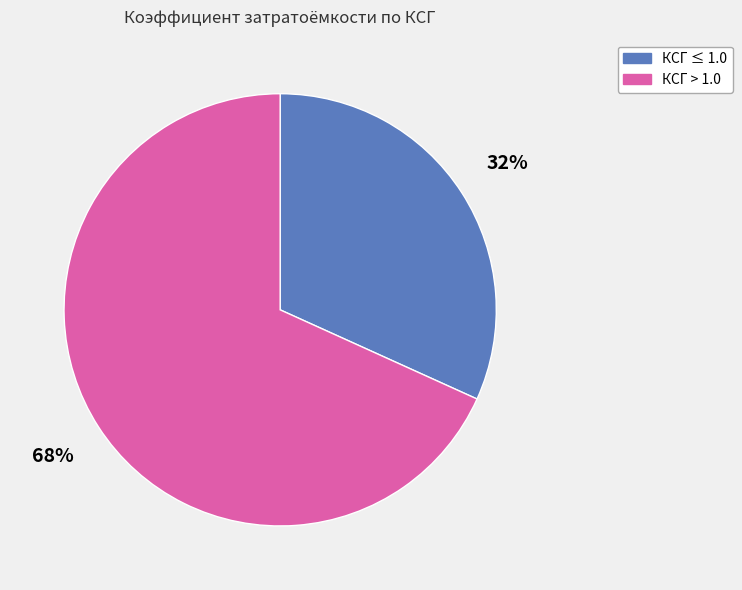

Is there any slice that represents more than half of the pie?

Yes